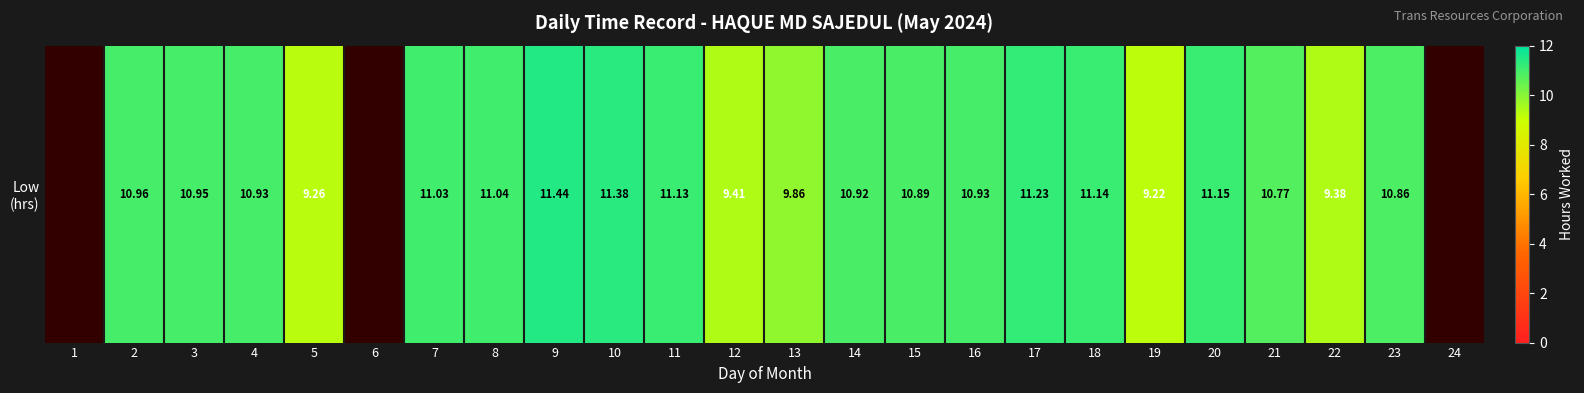

Reading left to right, extract all data points from this chart.

1=0.0	2=11.0	3=10.9	4=10.9	5=9.3	6=0.0	7=11.0	8=11.0	9=11.4	10=11.4	11=11.1	12=9.4	13=9.9	14=10.9	15=10.9	16=10.9	17=11.2	18=11.1	19=9.2	20=11.2	21=10.8	22=9.4	23=10.9	24=0.0